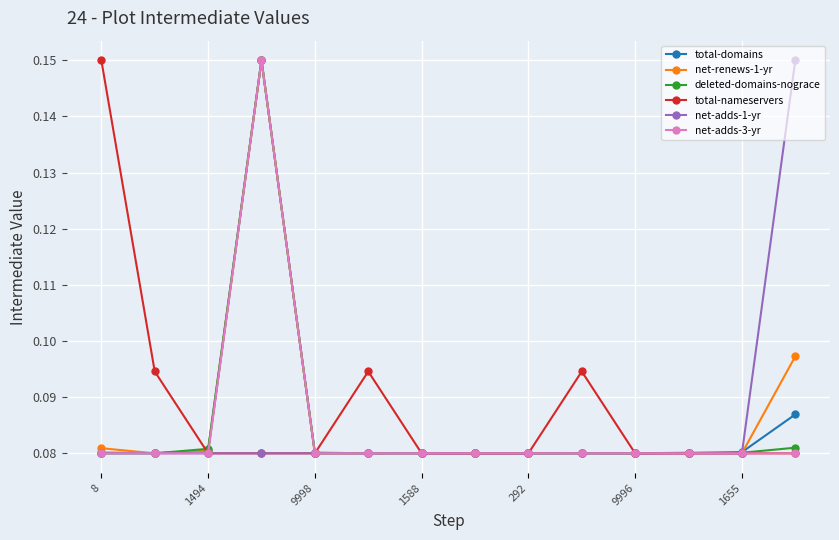

Count the net-adds-1-yr values in the range 0 to 1.

14